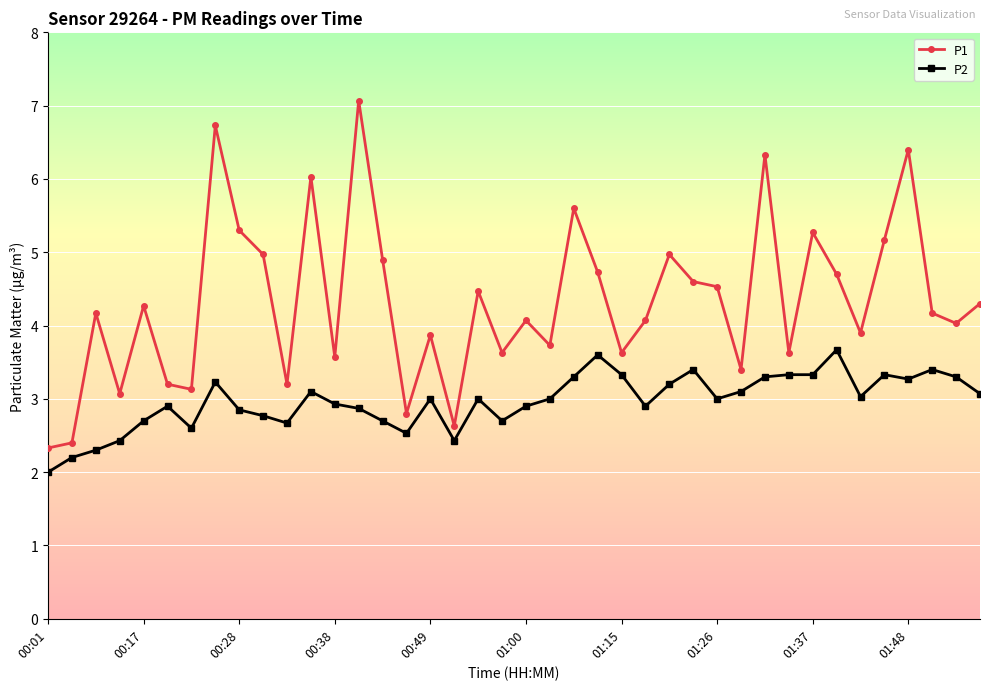

Which series has the largest total across all categories?

P1